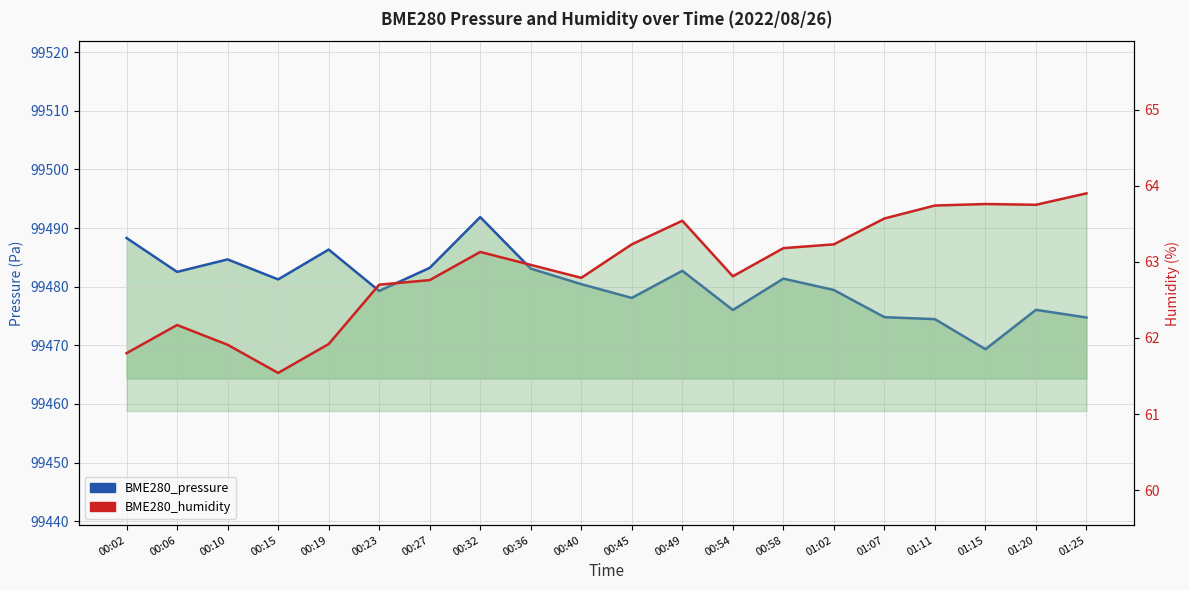

At how many categories does at least one series exceed 28786?

20